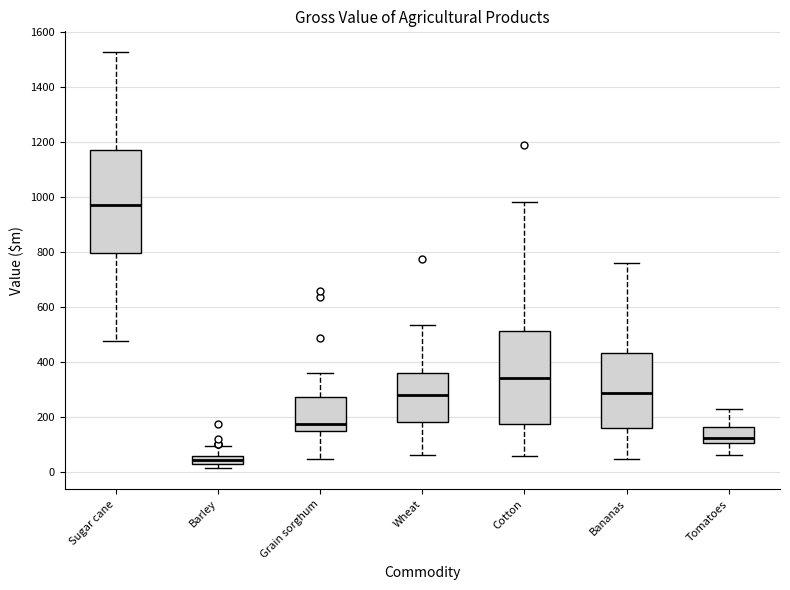

Which box has the highest median line?

Sugar cane